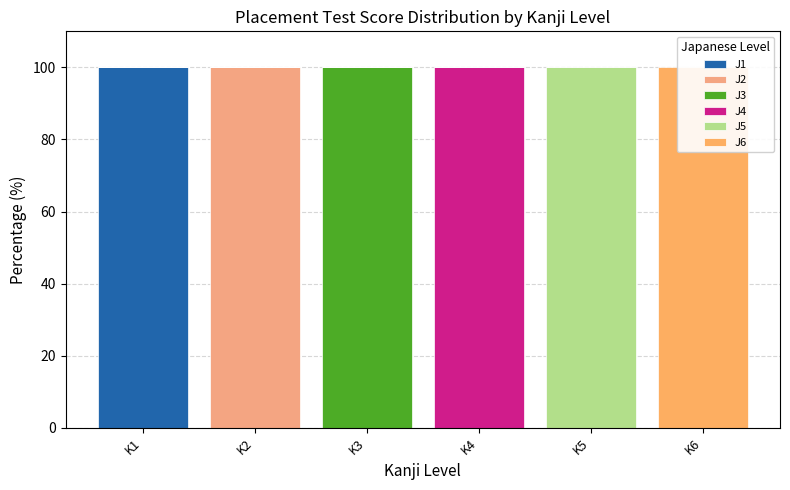

How many bars are there in total?

36